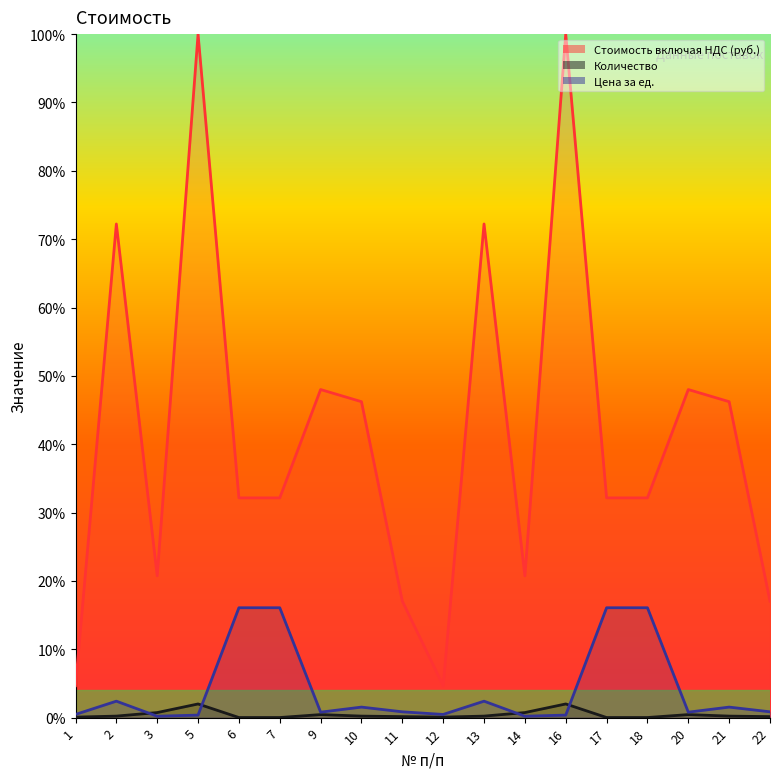

What is the approximate value of Стоимость включая НДС (руб.) at 14?

0.2